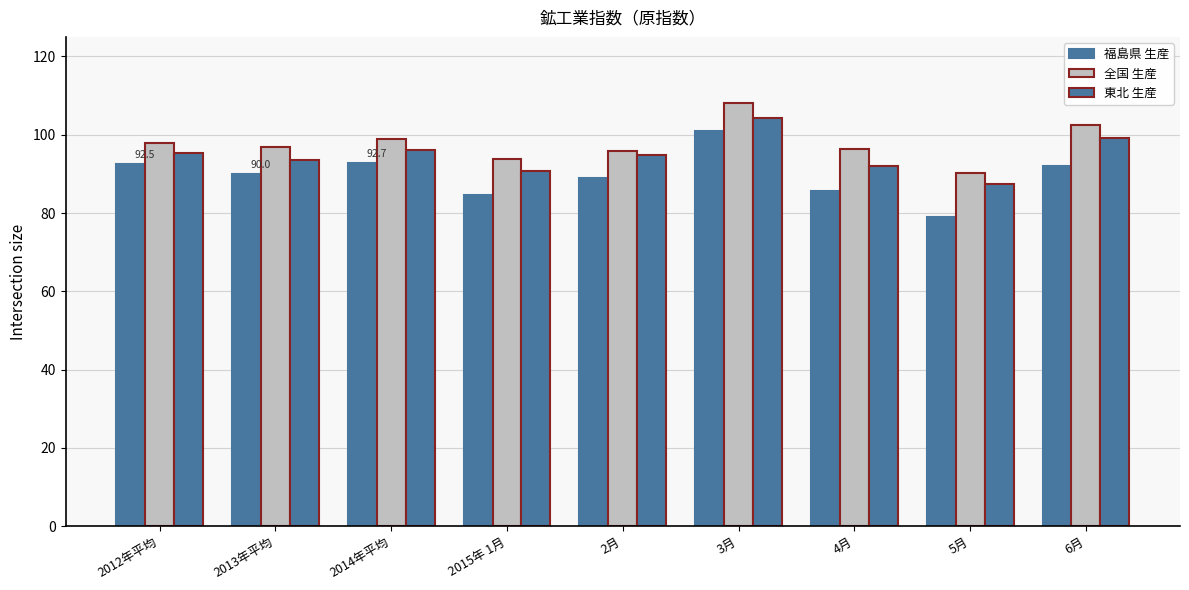

How many categories are shown in the chart?

9